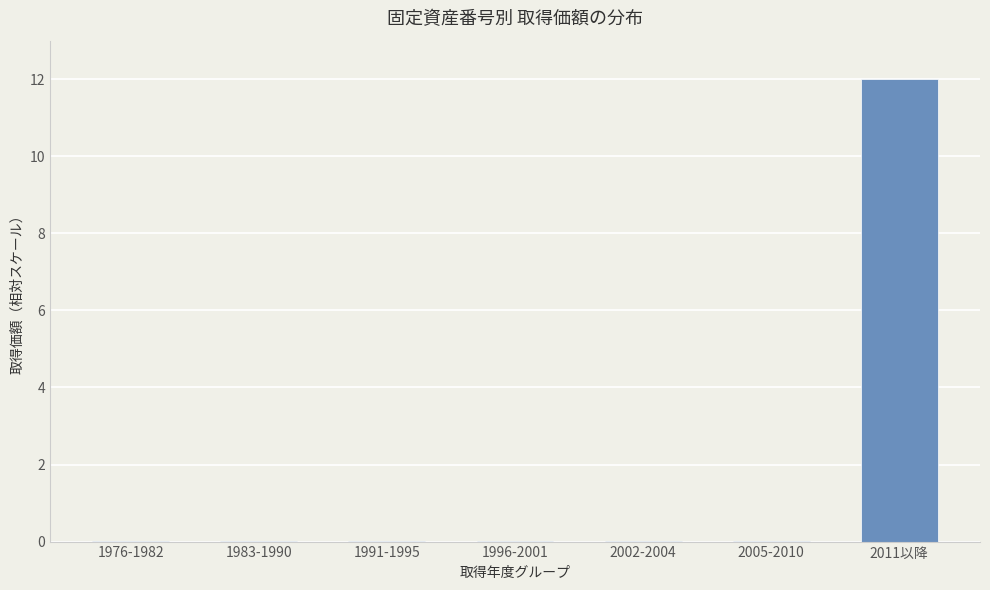

True or false: the data shows 0.0 at 1983-1990.

True